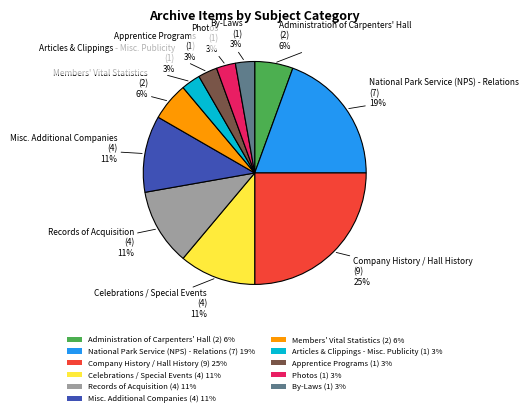

How many slices are in this pie chart?

11